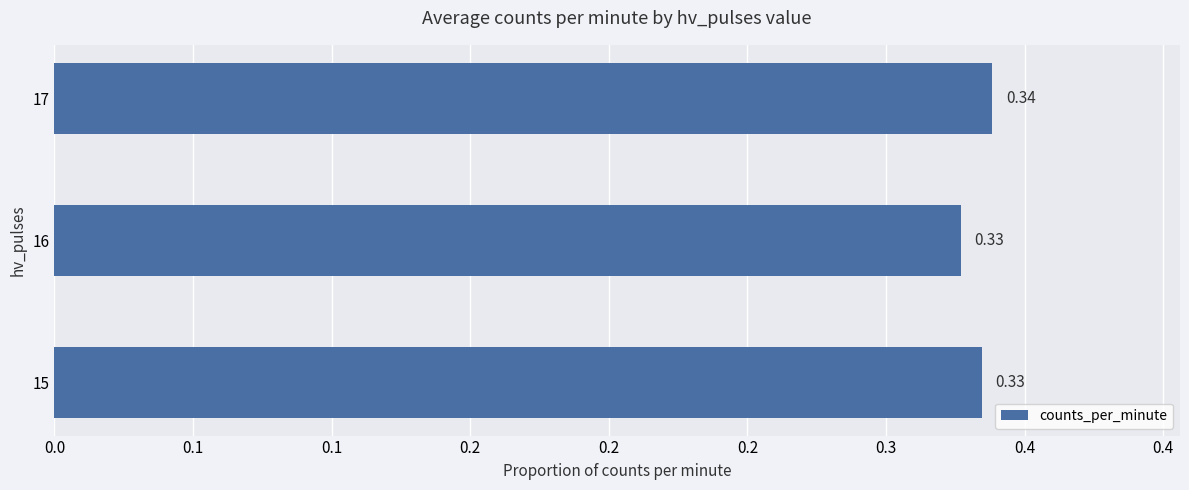

What is the smallest value displayed?

0.3